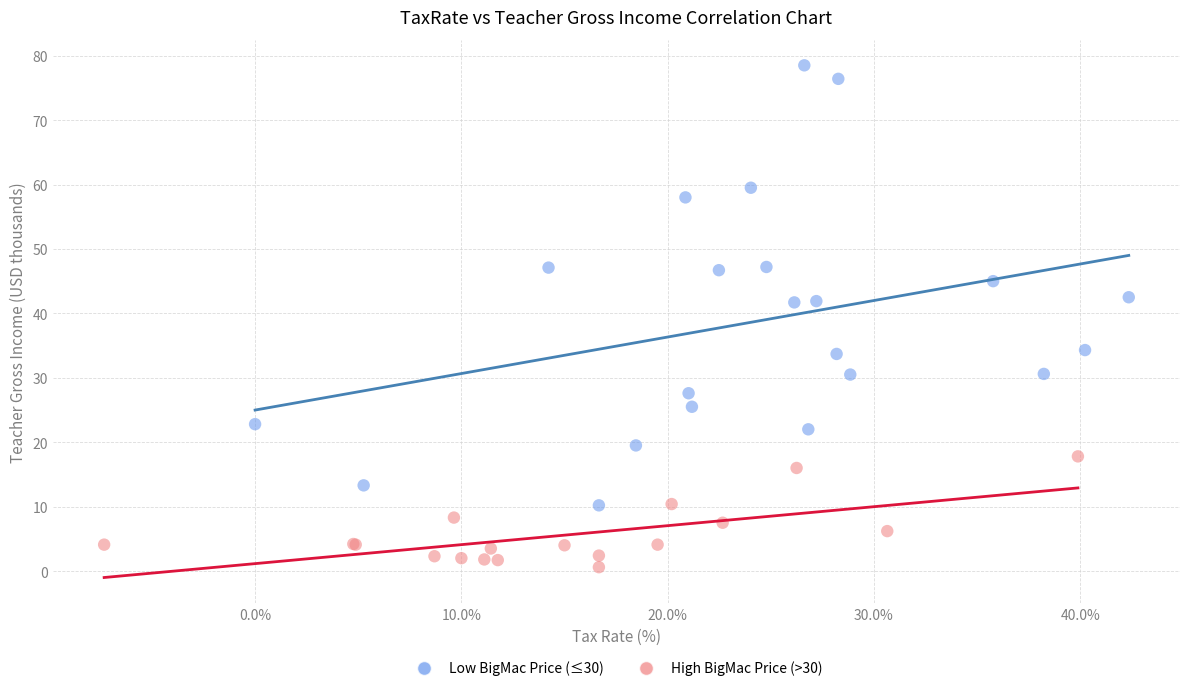

Which series reaches the minimum Y coordinate?

High BigMac Price (>30)